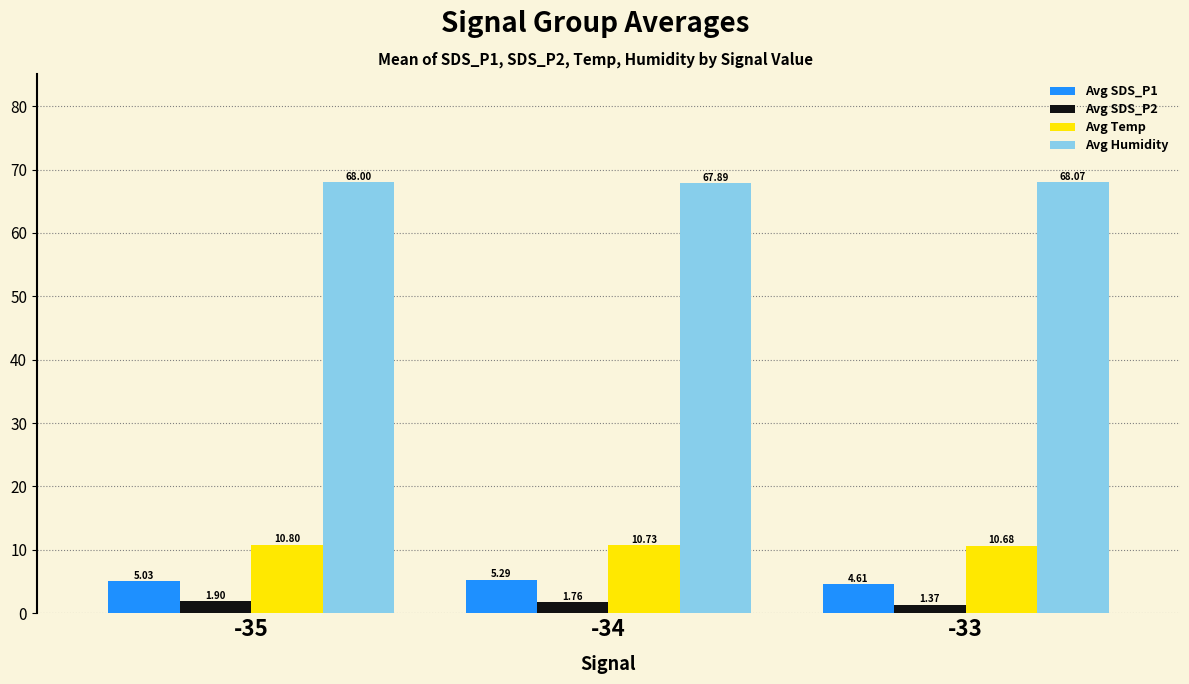

What is the maximum value for Avg Humidity?

68.1